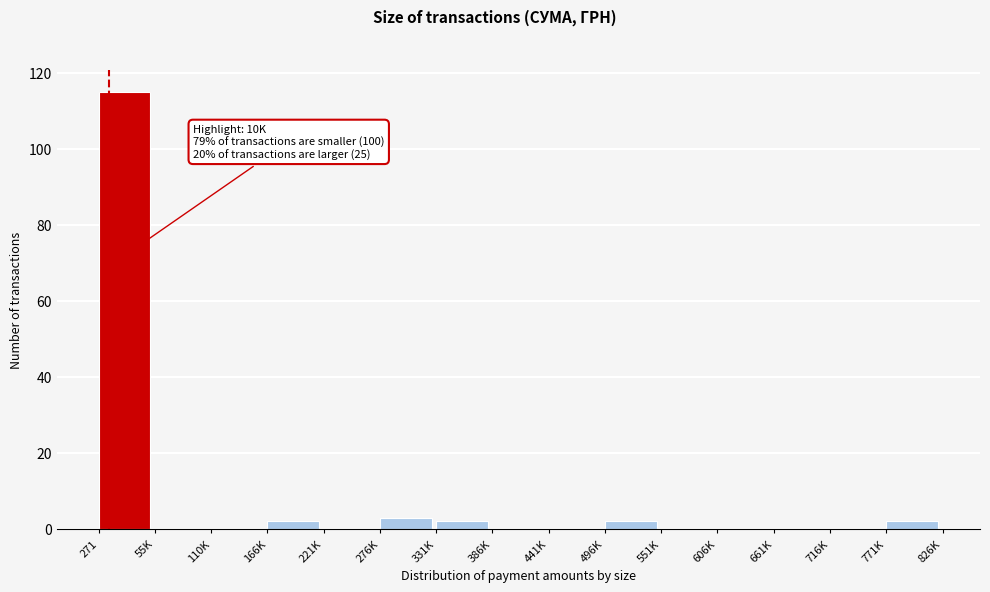

Reading left to right, transcribe all the data shown in this chart.

271=115	55K=0	110K=0	166K=2	221K=0	276K=3	331K=2	386K=0	441K=0	496K=2	551K=0	606K=0	661K=0	716K=0	771K=2